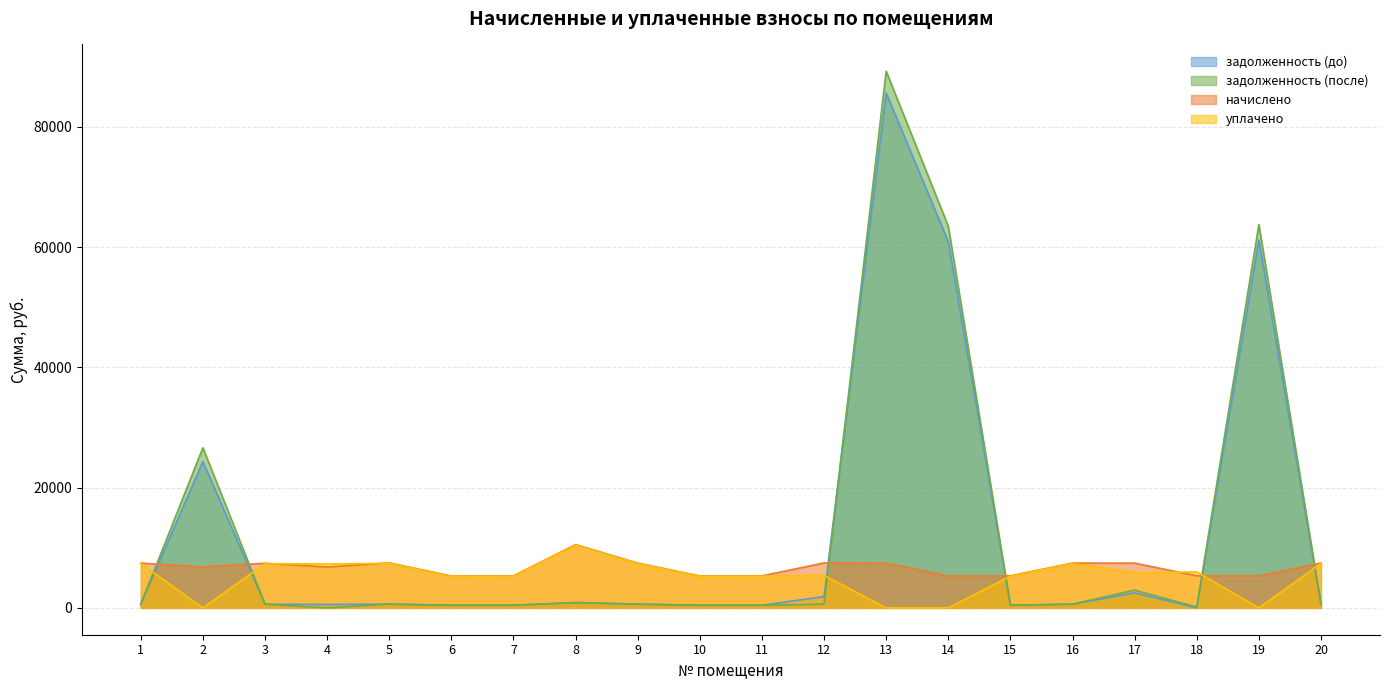

What is the spread (max minus min) of values at 12?

6852.8